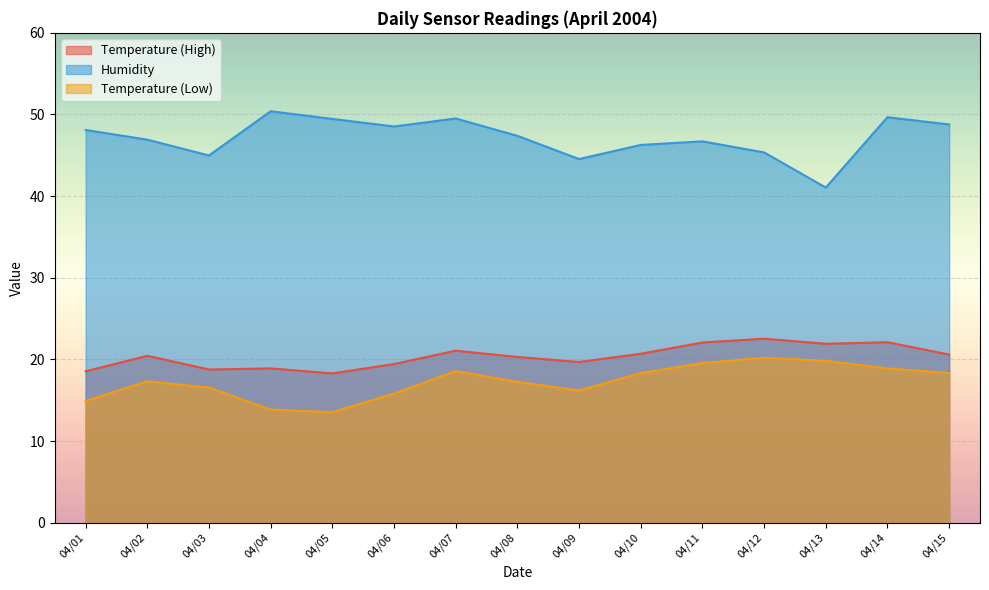

Is the value of Temperature (High) at 04/09 greater than the value of Temperature (Low) at 04/09?

Yes